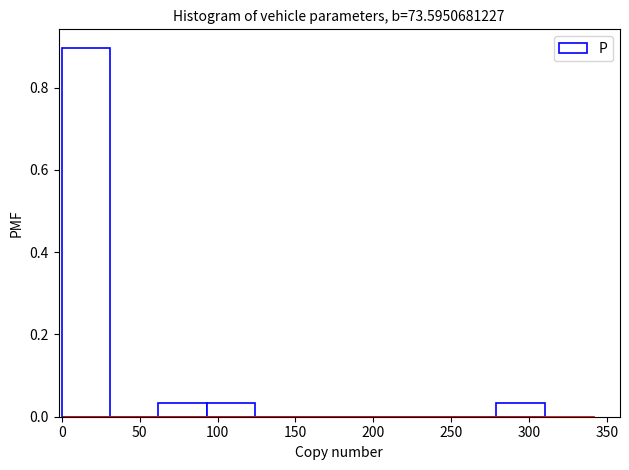

What is the height of the bar covering 280 to 310 on the x-axis? Neither the bar edges nor the heights are printed on the chart, so give them approximately, as read against the axes.

0.04